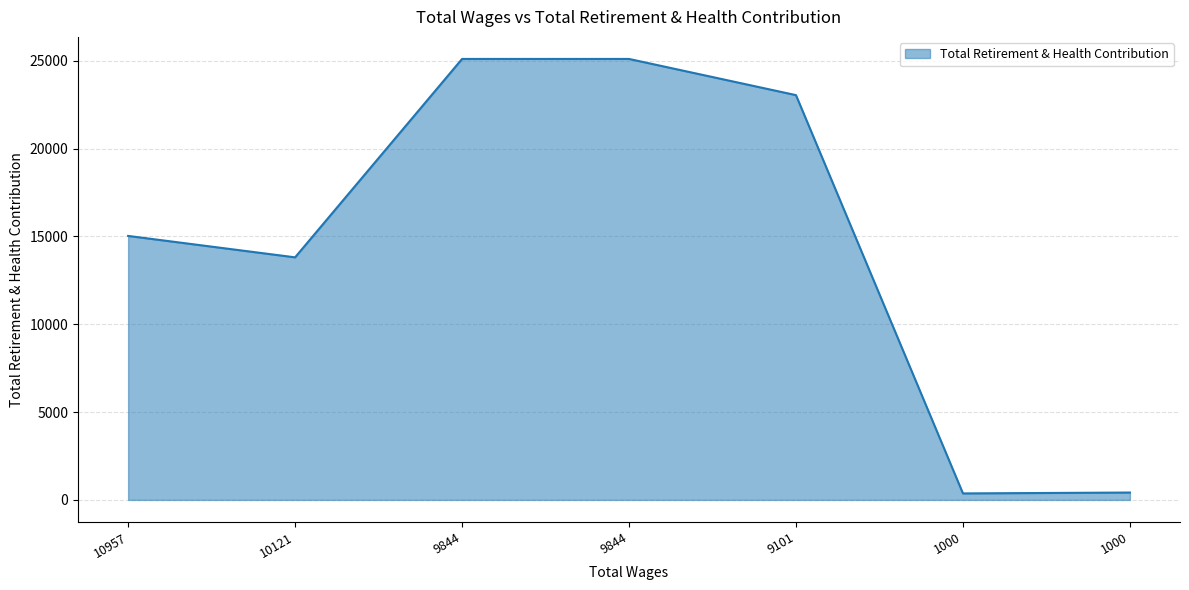

Is this an area chart (filled region under the line)?

Yes